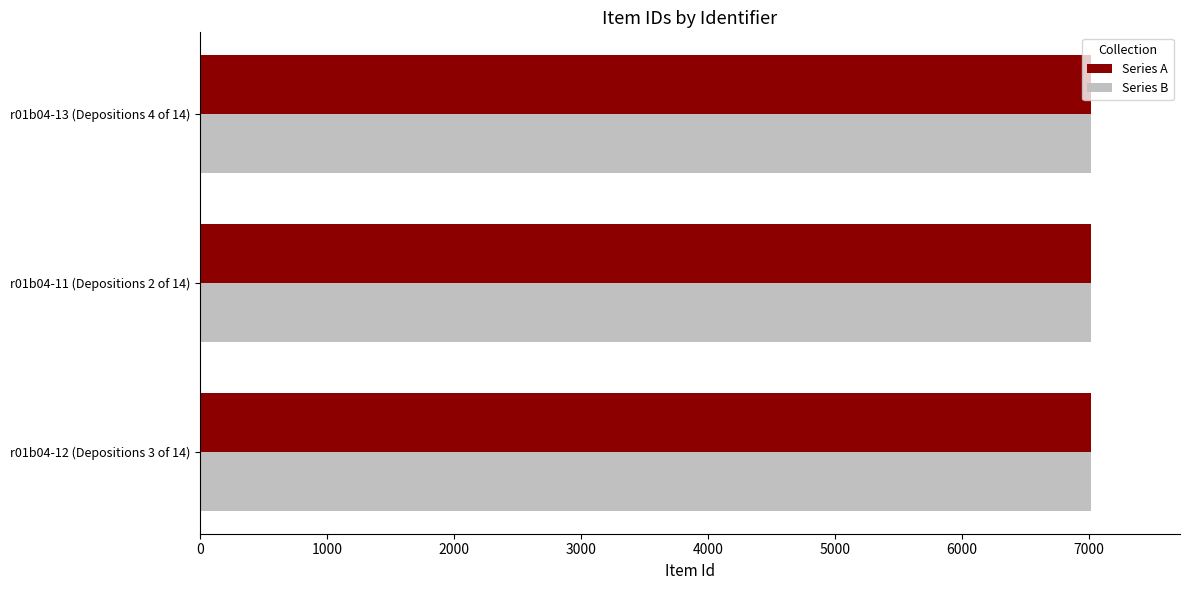

How many data points does each series have?

3